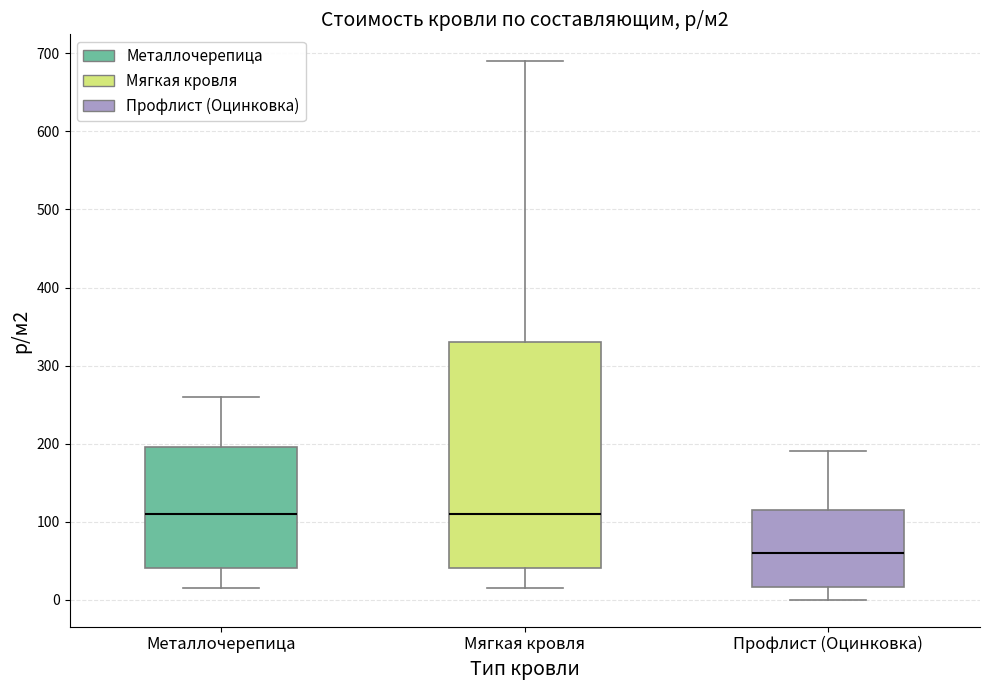

Which box's median line is the lowest?

Профлист (Оцинковка)